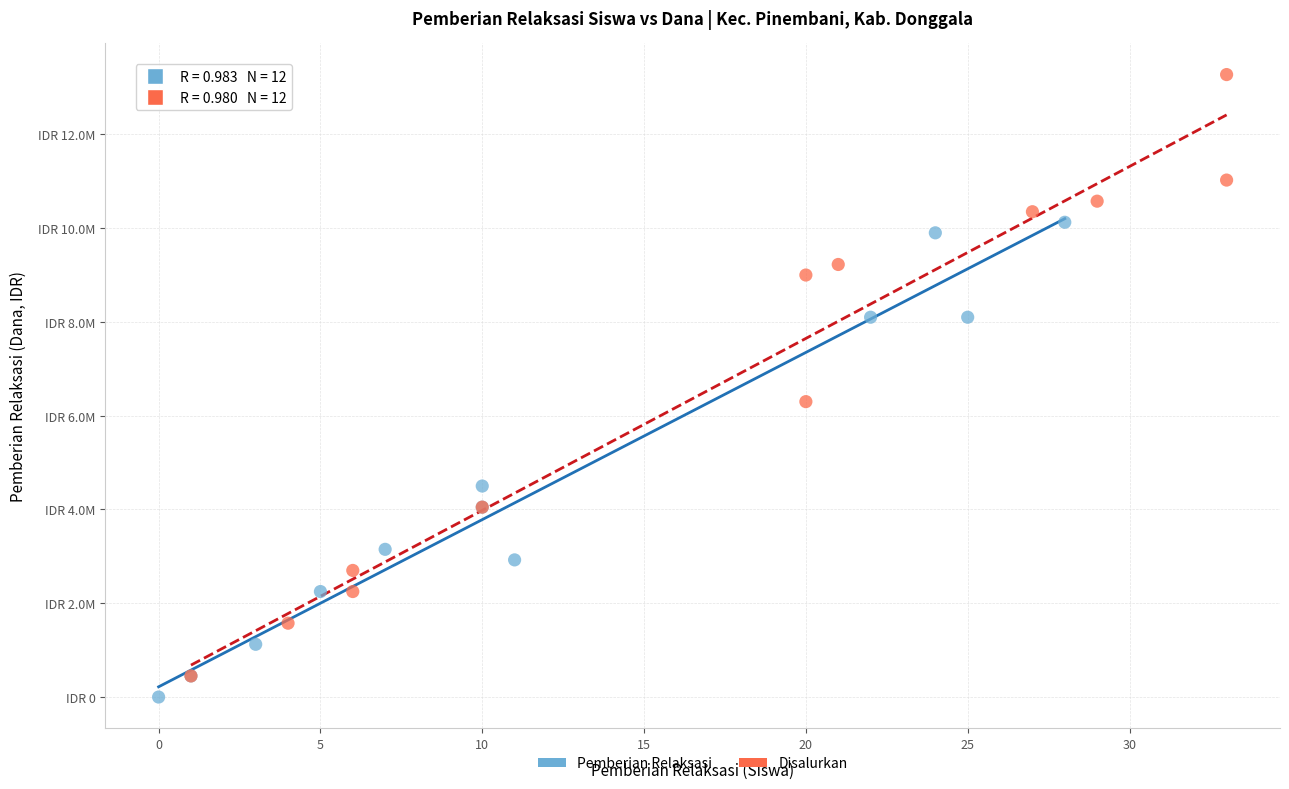

What are all the series names shown in the legend?

Pemberian Relaksasi, Disalurkan